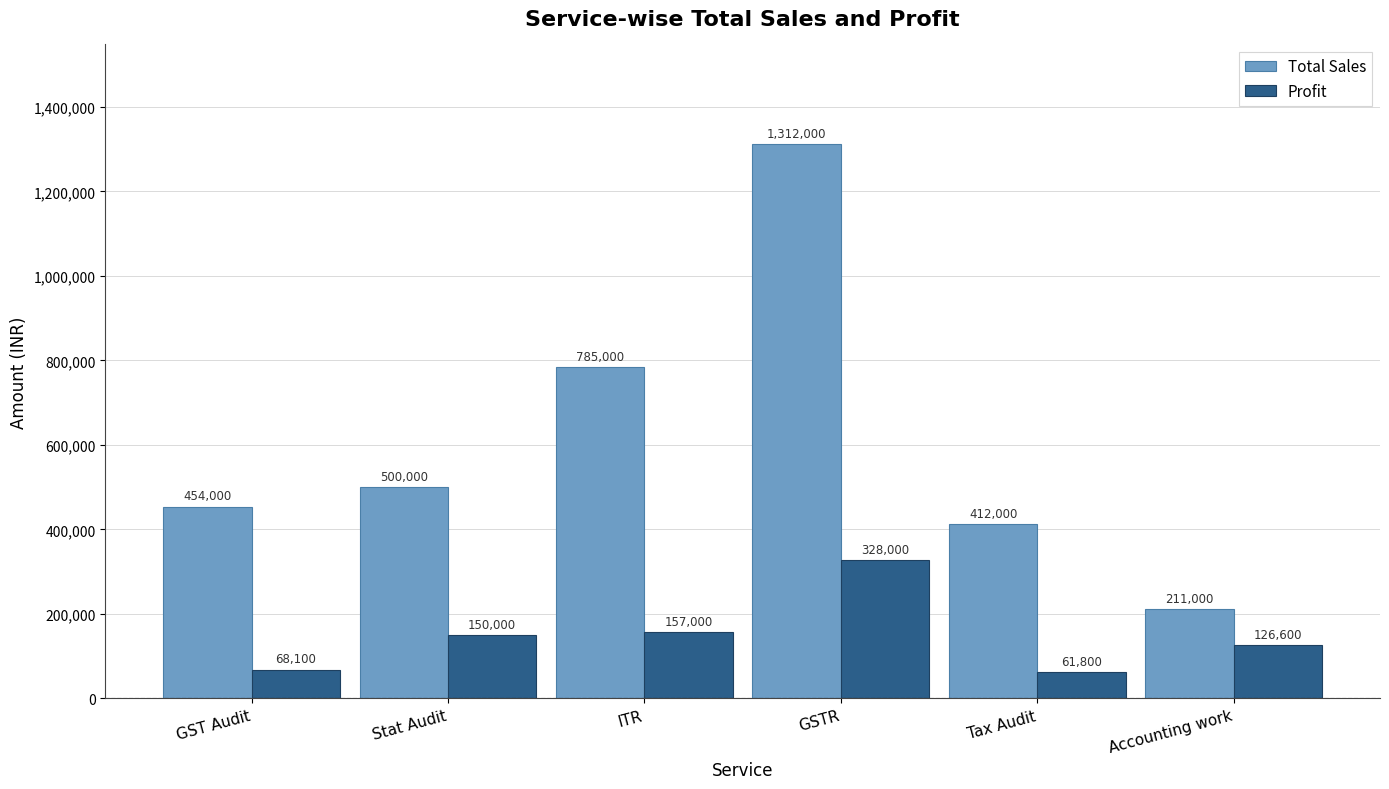

Count the number of data series in this chart.

2